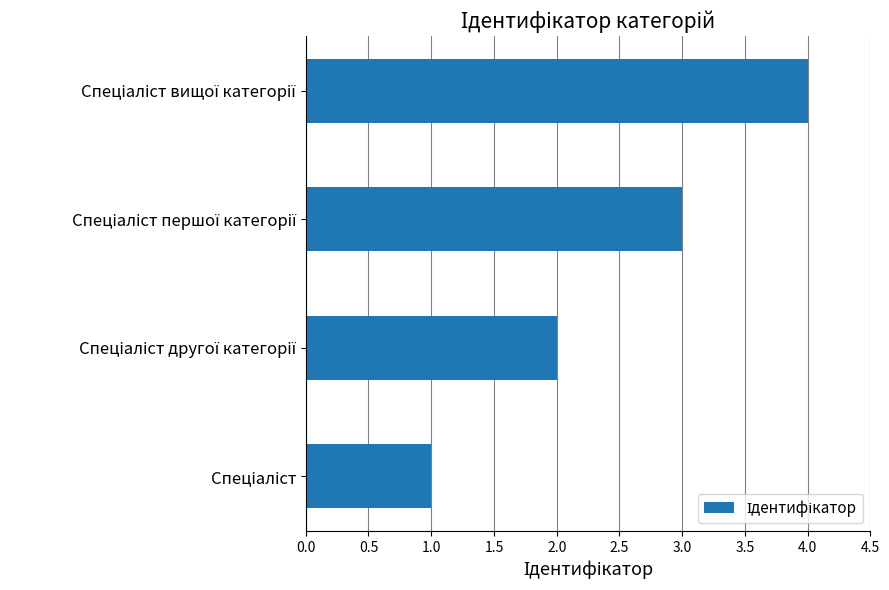

What is the difference between the maximum and minimum values?

3